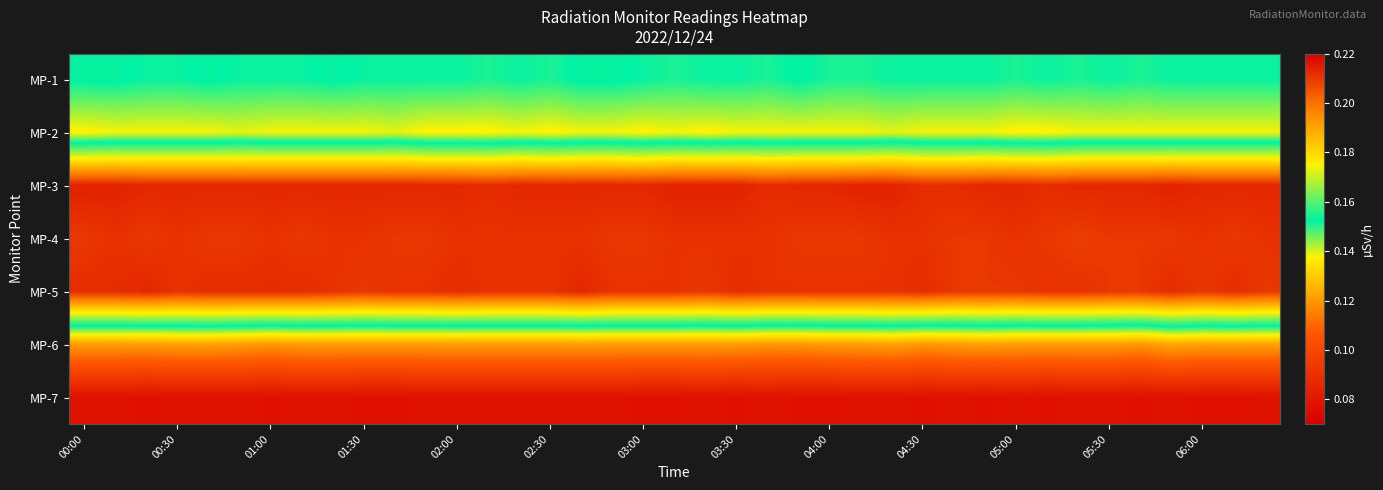

List the series in order of their peak value, highest first.

MP-3, MP-5, MP-4, MP-1, MP-2, MP-6, MP-7